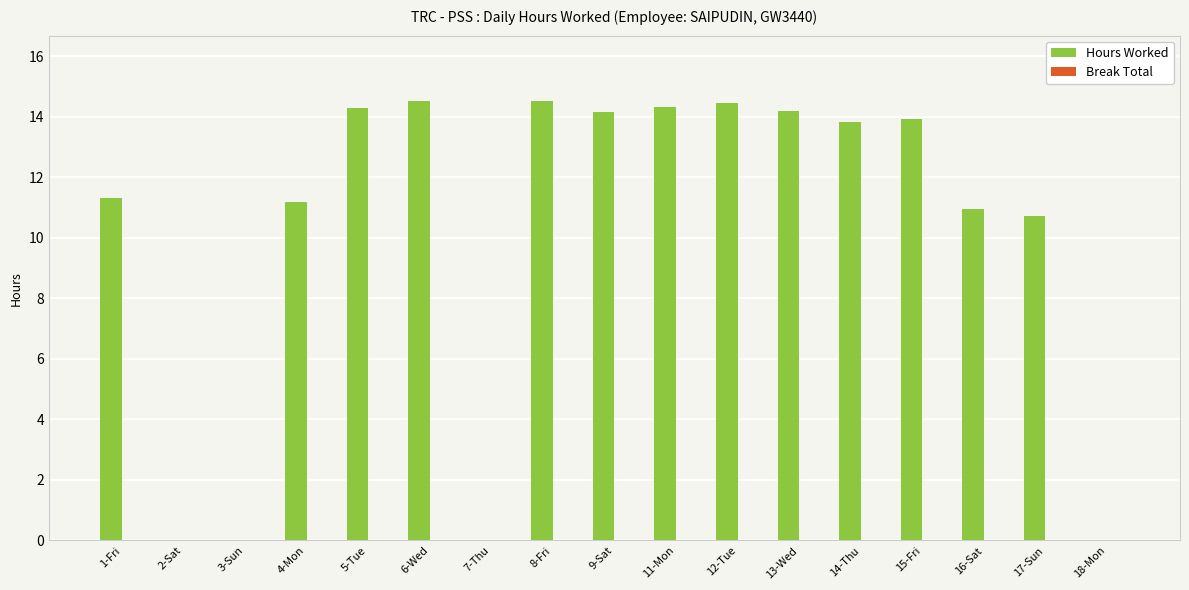

Which has a higher value, 17-Sun or 8-Fri?

8-Fri